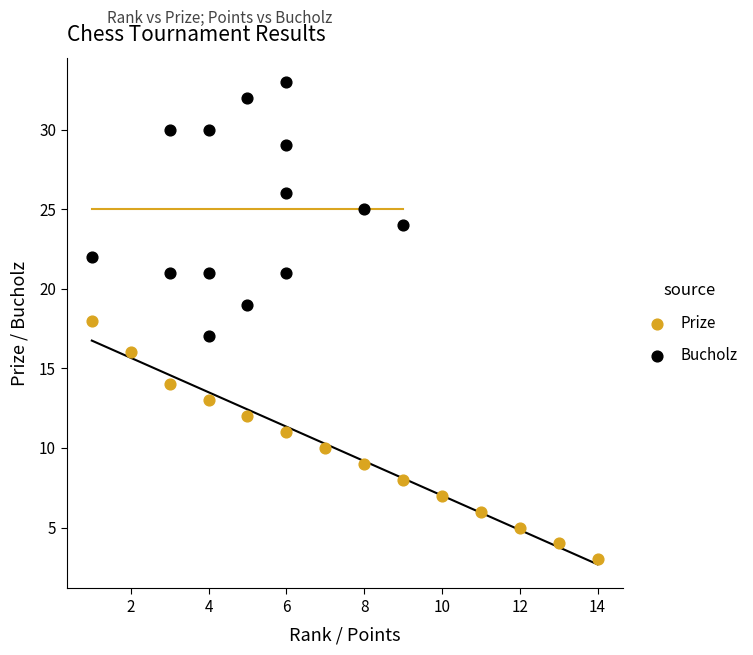

Which series reaches the maximum Y coordinate?

Bucholz